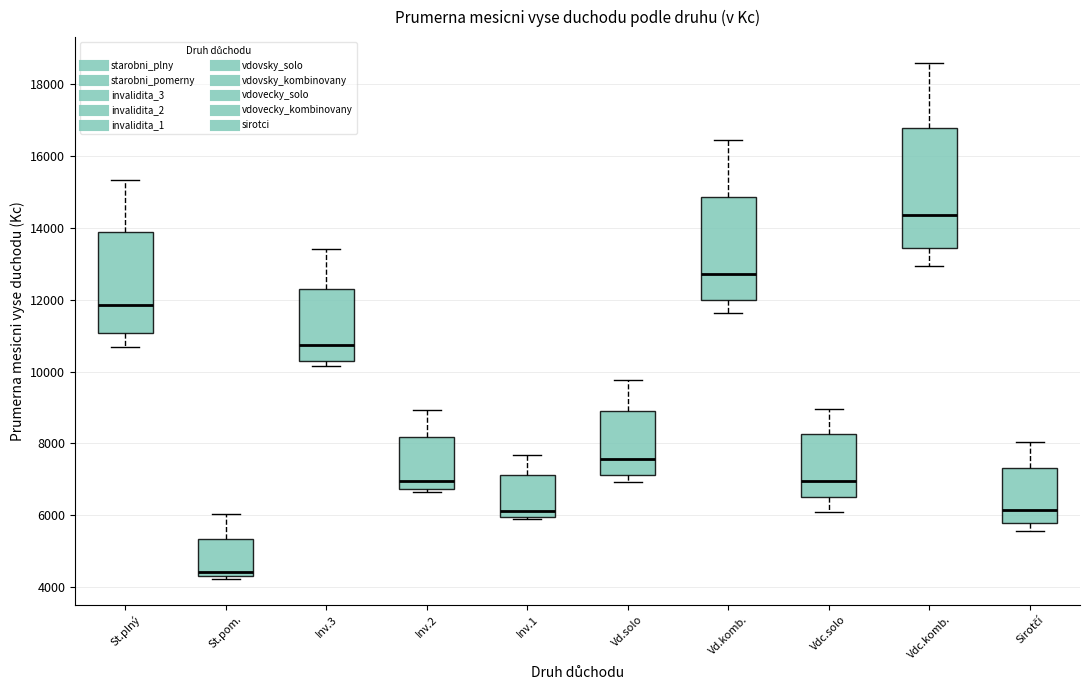

Where is the upper edge of the box for Inv.3 on the y-axis? The values are not printed on the chart, so give them approximately, as read against the axis.

12200